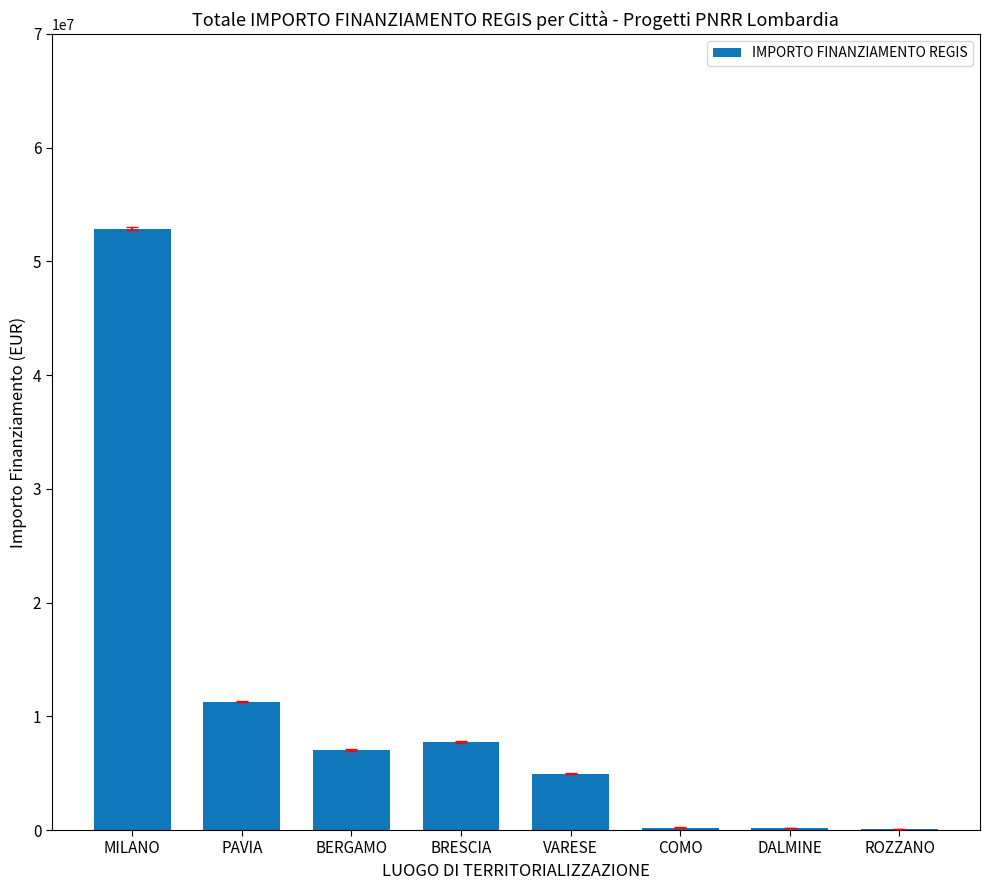

The chart shows a value of 17657523.9 at PAVIA. True or false?

False